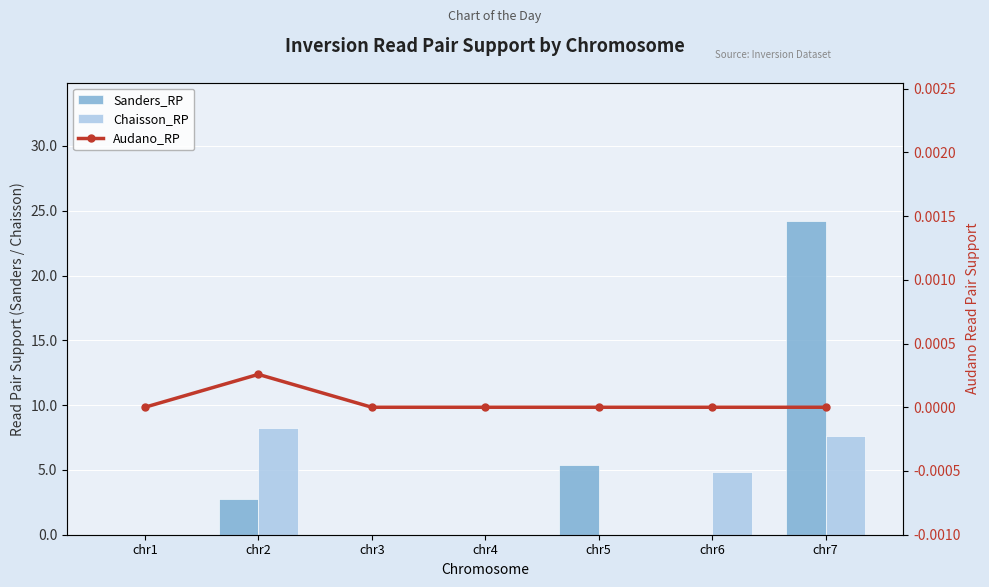

Reading right to left, extract all data points from this chart.

Sanders_RP: 24.2	0.0	5.3	0.0	0.0	2.7	0.0
Chaisson_RP: 7.6	4.9	0.0	0.0	0.0	8.3	0.0
Audano_RP: 0.0	0.0	0.0	0.0	0.0	0.0	0.0